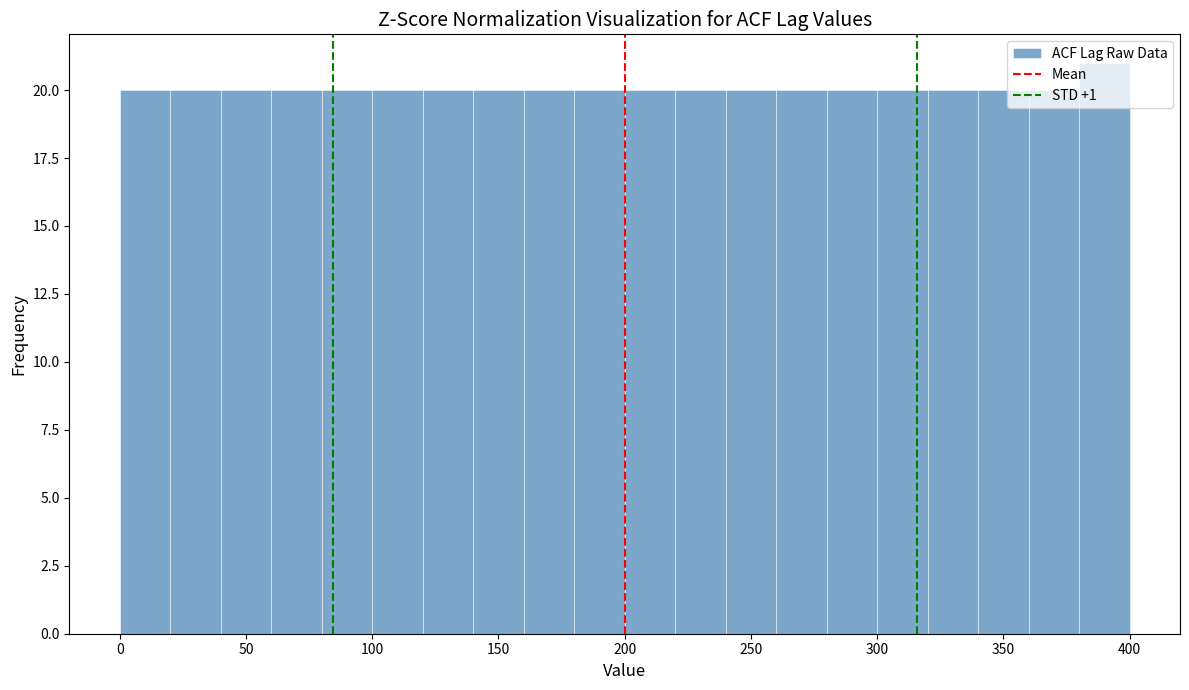

Reading left to right, transcribe this chart: for each bar, give the range it covers on the x-axis and its height. The values are not printed on the chart, so give them approximately, as read against the axis.

0 to 20: 20
20 to 40: 20
40 to 60: 20
60 to 80: 20
80 to 100: 20
100 to 120: 20
120 to 140: 20
140 to 160: 20
160 to 180: 20
180 to 200: 20
200 to 220: 20
220 to 240: 20
240 to 260: 20
260 to 280: 20
280 to 300: 20
300 to 320: 20
320 to 340: 20
340 to 360: 20
360 to 380: 20
380 to 400: 21